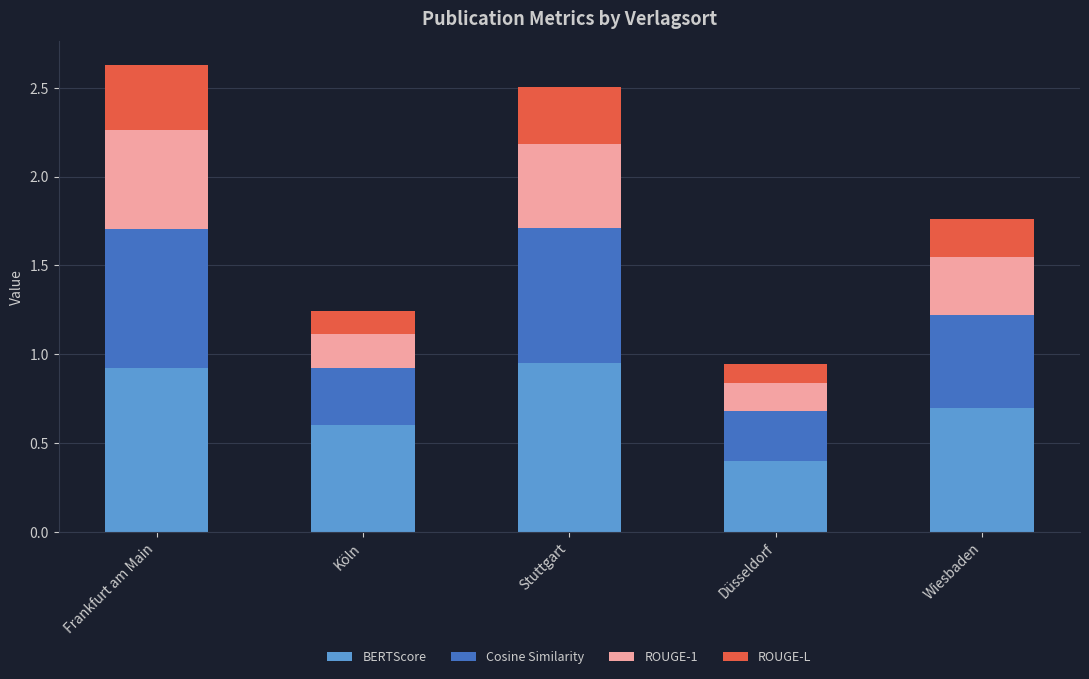

Is it true that BERTScore equals 0.4 at Köln?

False